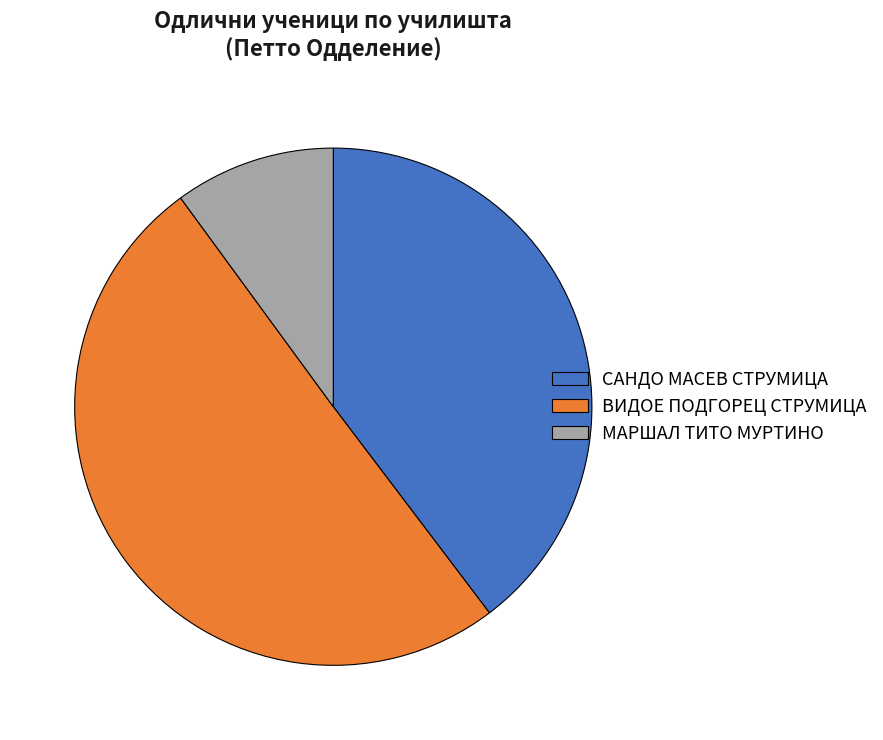

Between ВИДОЕ ПОДГОРЕЦ СТРУМИЦА and САНДО МАСЕВ СТРУМИЦА, which is larger?

ВИДОЕ ПОДГОРЕЦ СТРУМИЦА